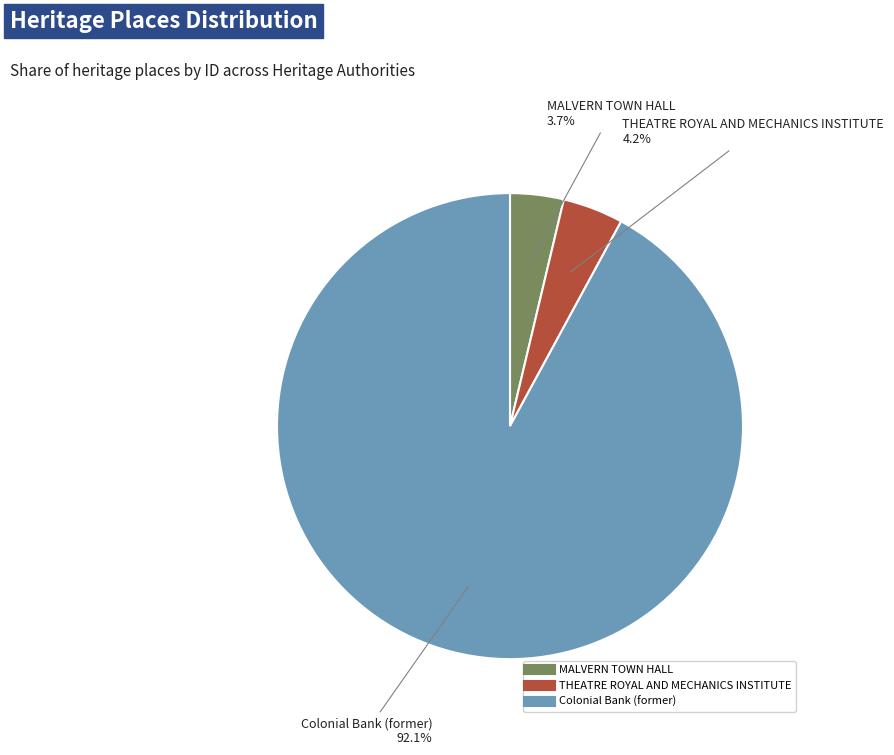

To the nearest percent, what portion does MALVERN TOWN HALL represent?

4%